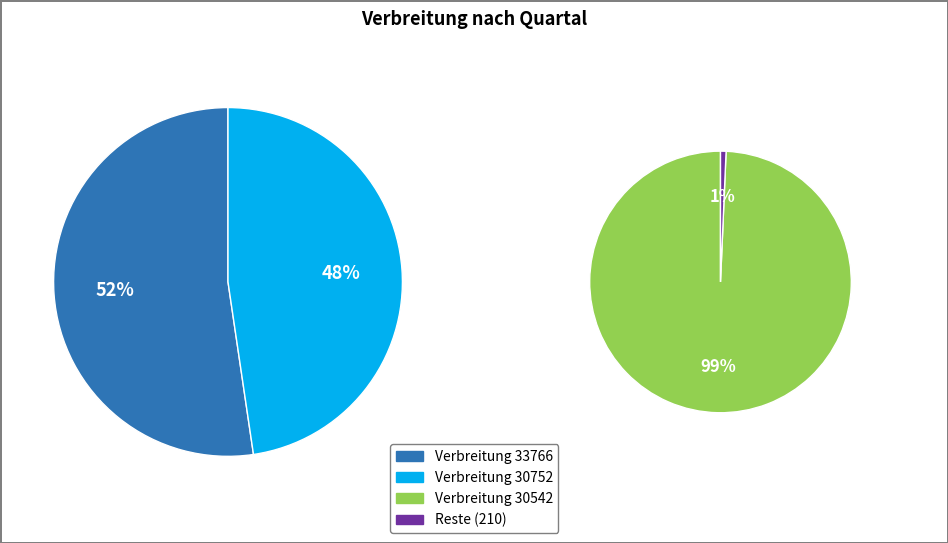

Is there a majority slice in this chart?

No